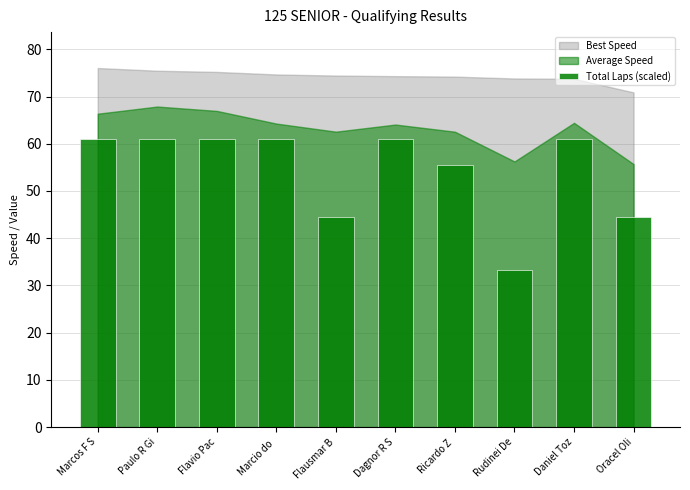

What is the label of the 5th bar from the right?

Dagnor R S